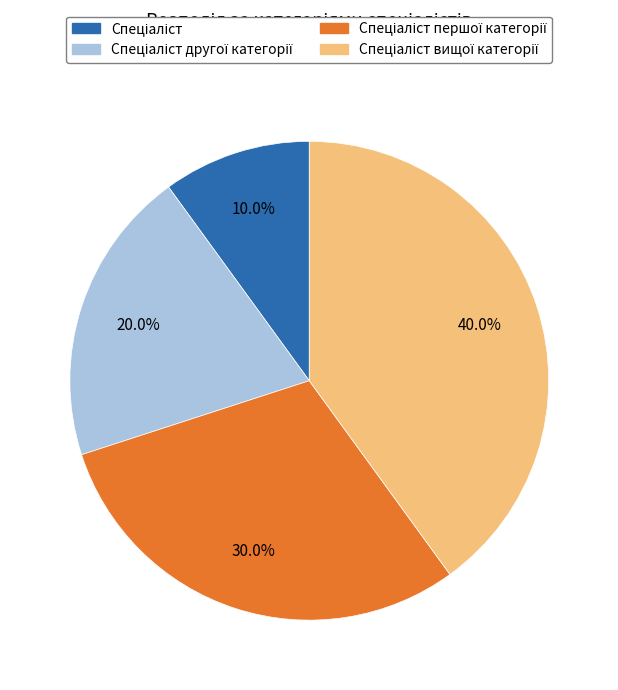

To the nearest percent, what is the average slice percentage?

25%